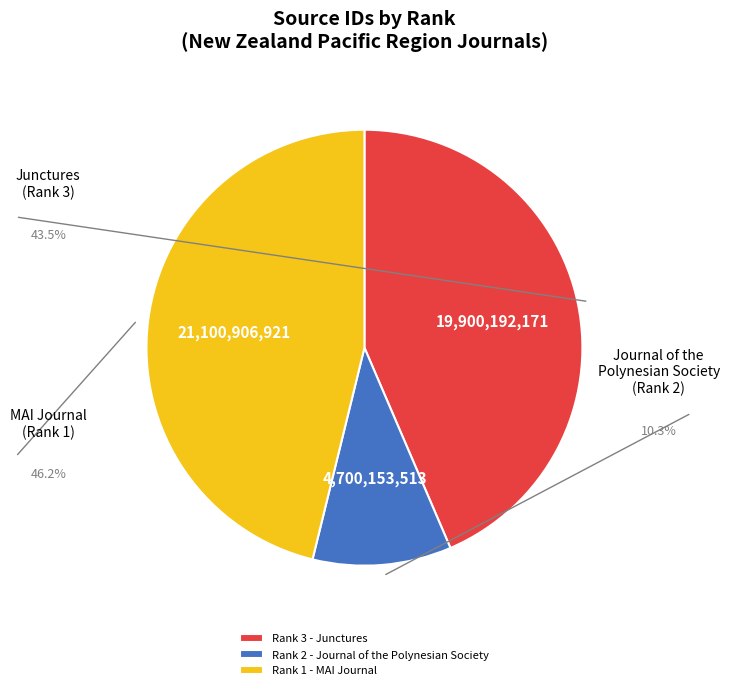

Count the number of slices in the pie.

3